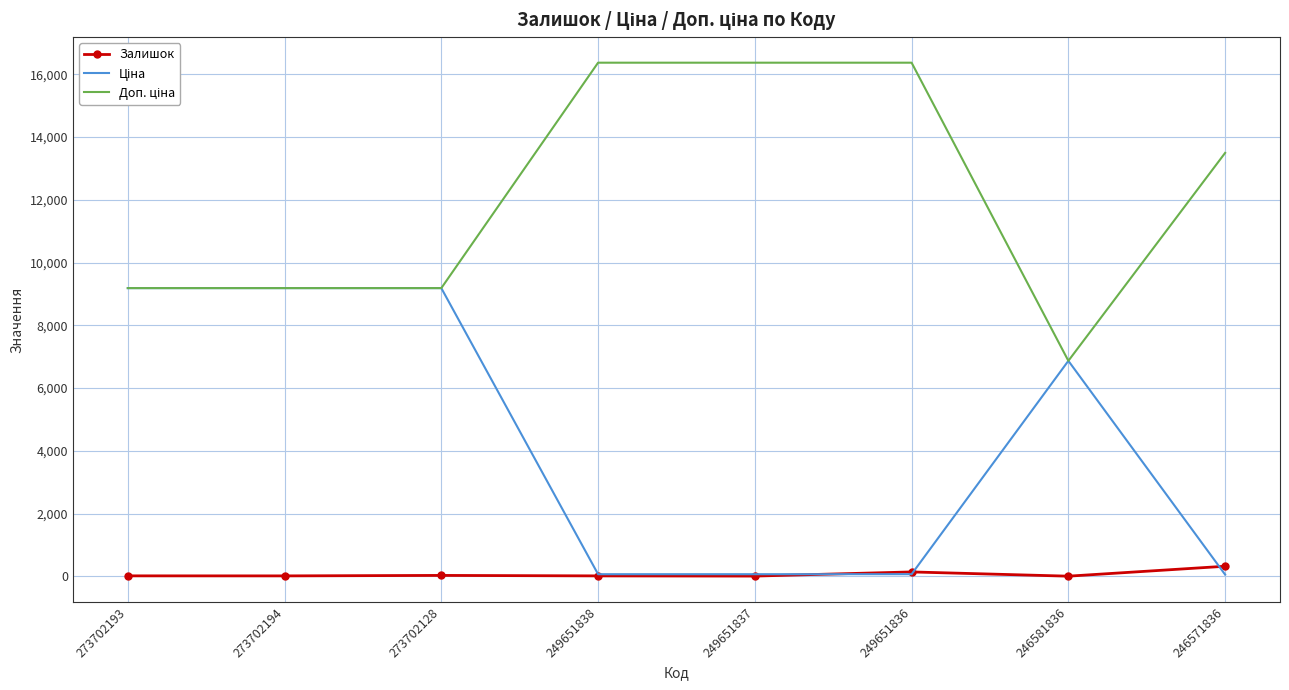

What is the value of the Доп. ціна point at the 1st from the left?

9185.9